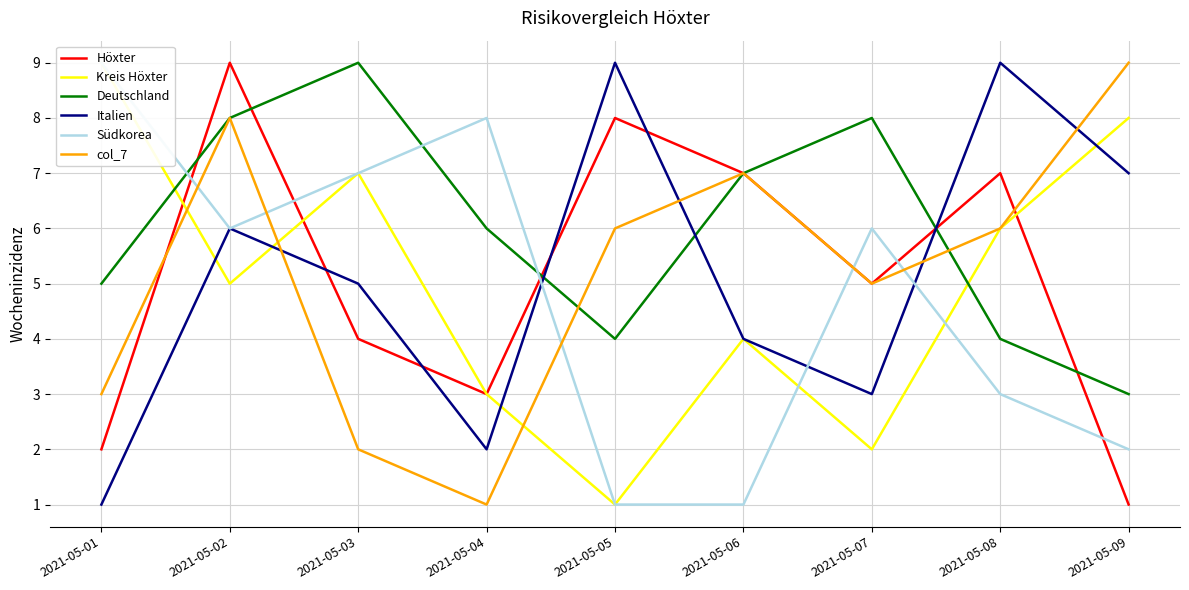

Is it true that Italien equals 3 at 2021-05-02?

False